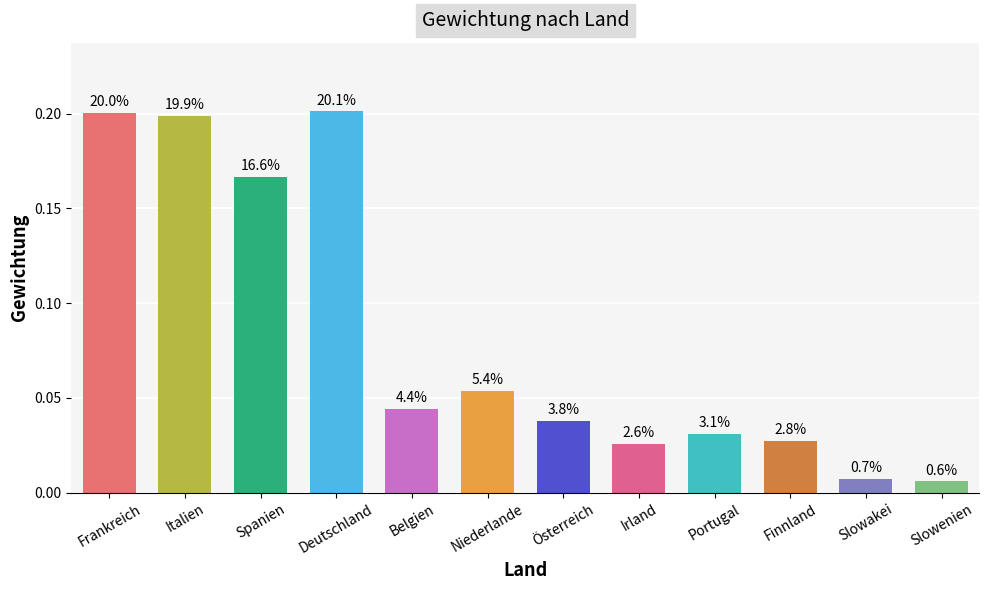

Does the chart contain any negative values?

No